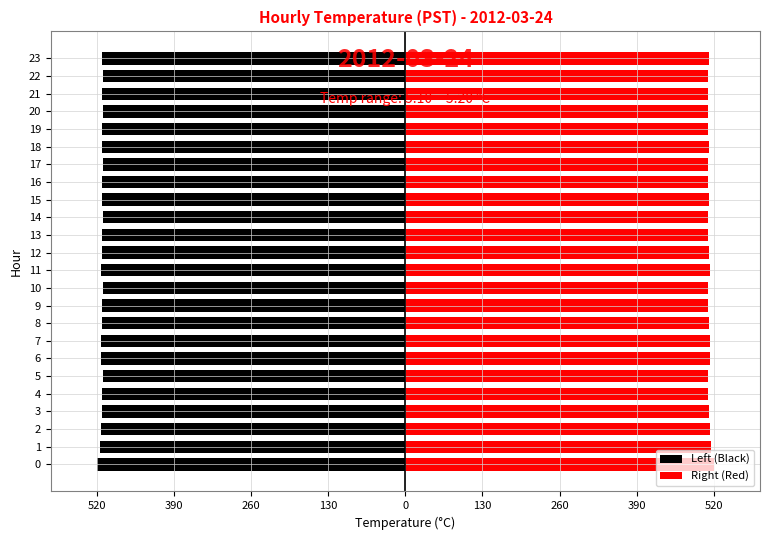

Count the number of categories in the chart.

24